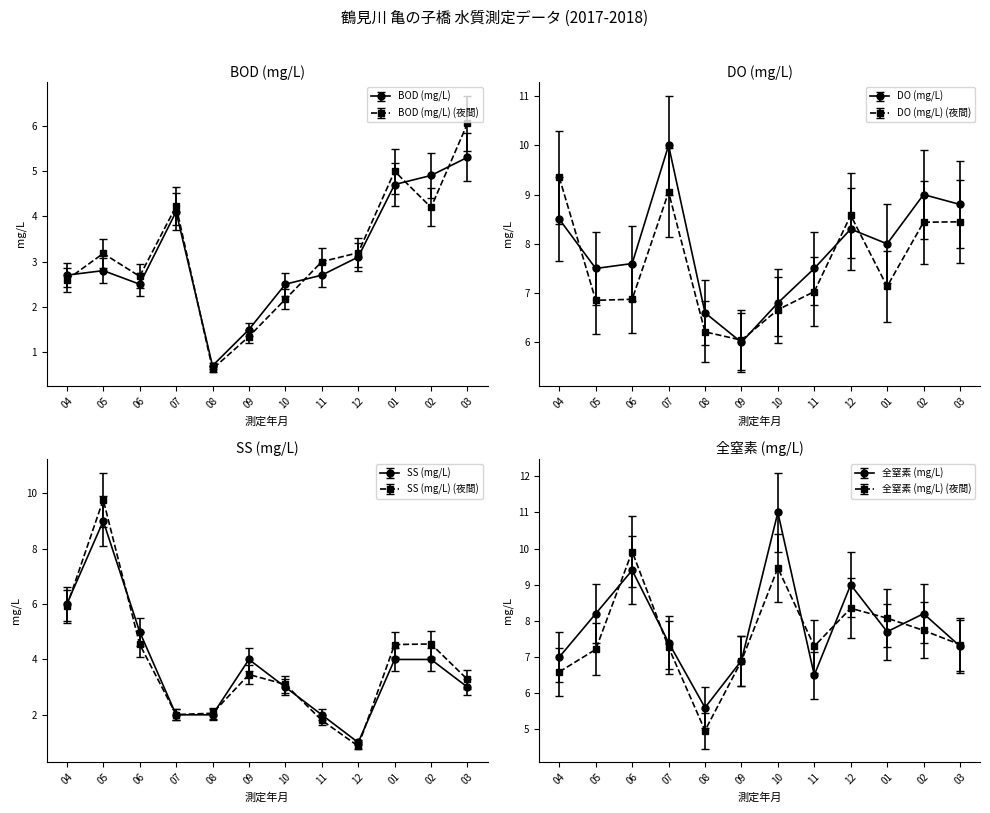

What position from the left is 12?

9